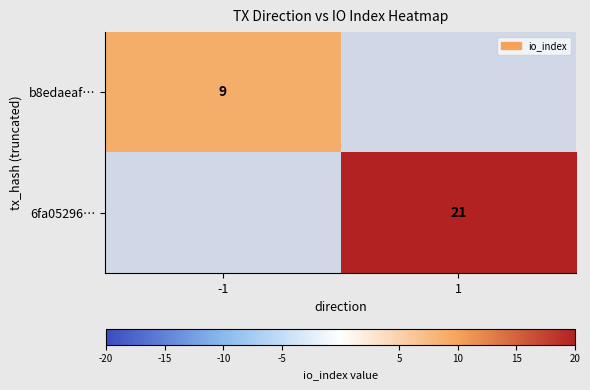

Is it true that 6fa05296… equals 34 at 1?

False